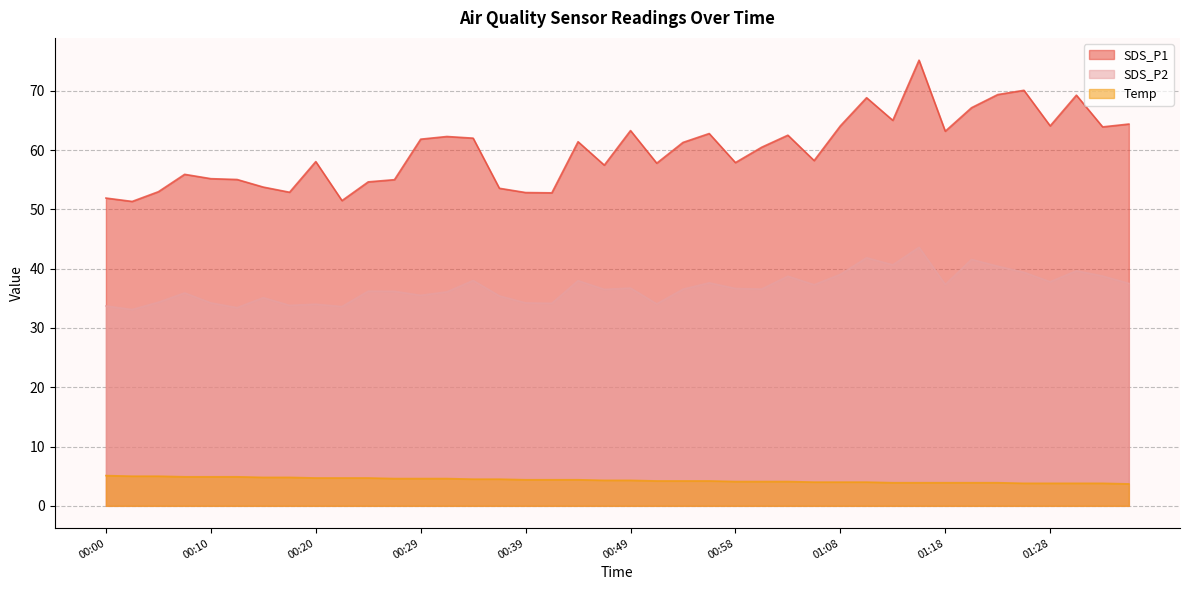

What is the label of the 24th point from the right?

00:39